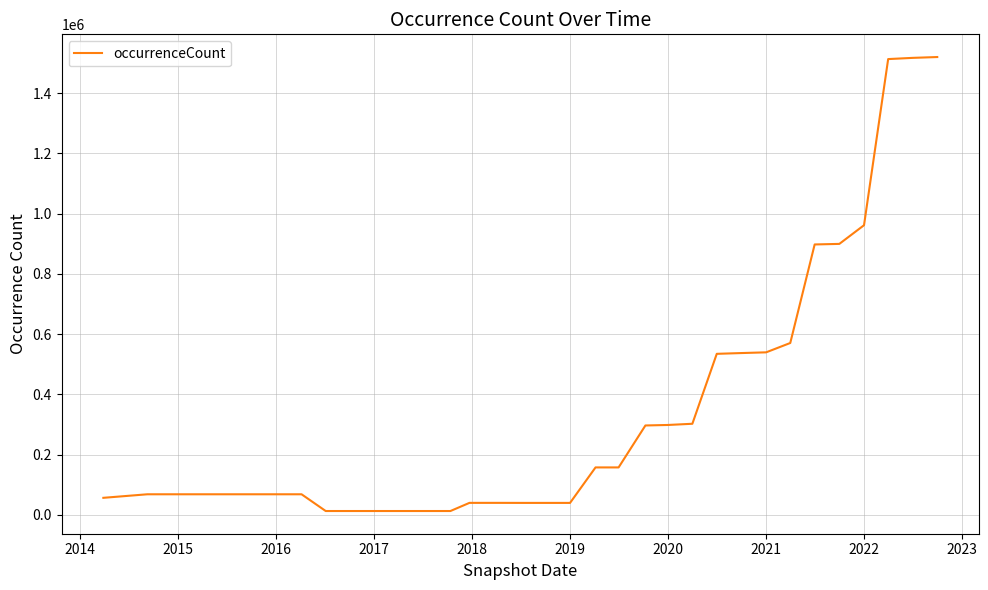

What is the difference between the maximum and minimum values?

1506922